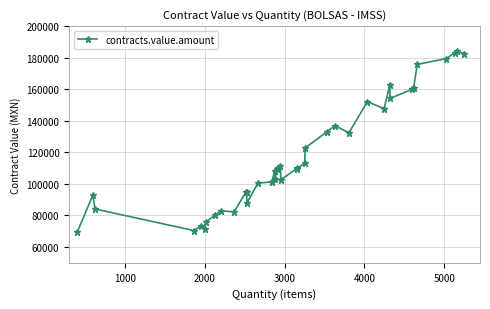

True or false: the data has more than 1 interior local peaks.

True